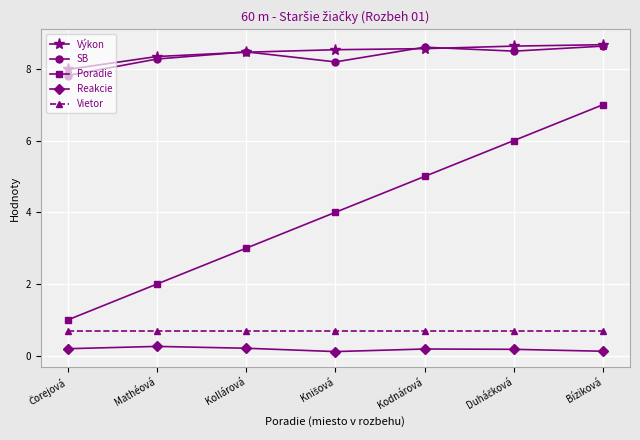

True or false: Poradie and Vietor intersect in this chart.

False